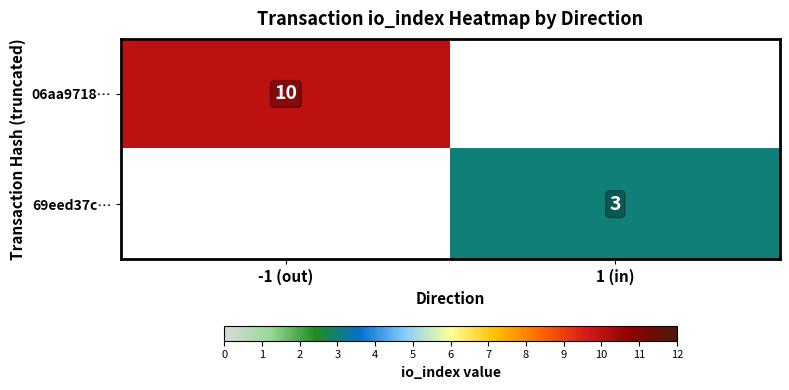

Which label corresponds to the largest value in the chart?

-1 (out)